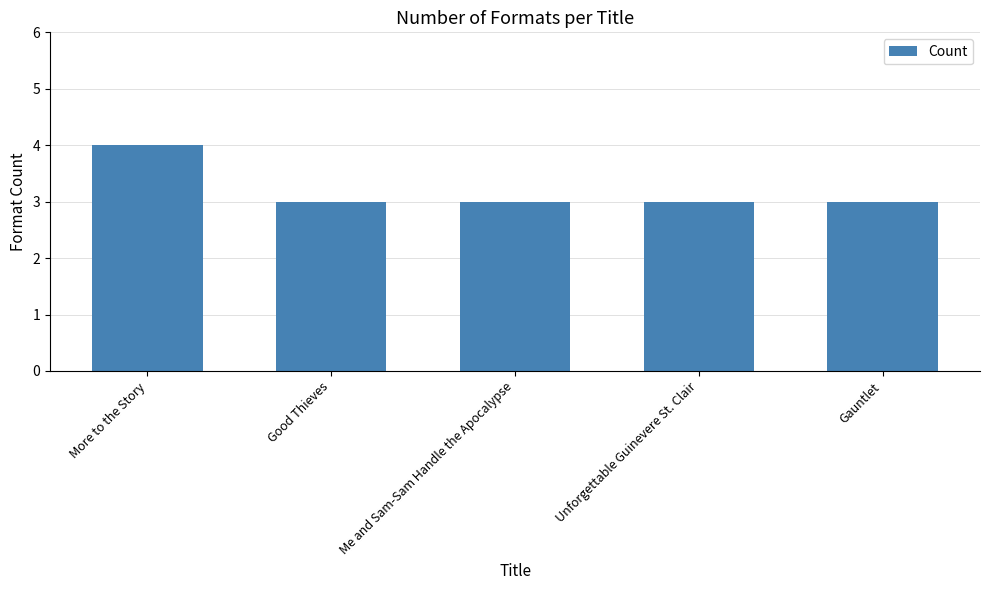

What is the difference between the maximum and minimum values?

1